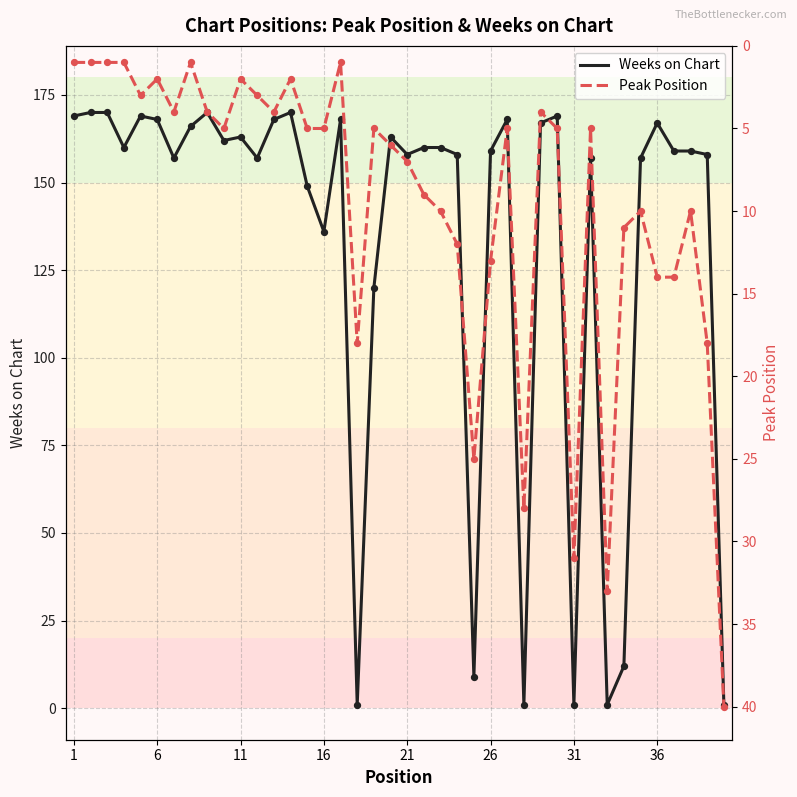

What are all the series names shown in the legend?

Weeks on Chart, Peak Position